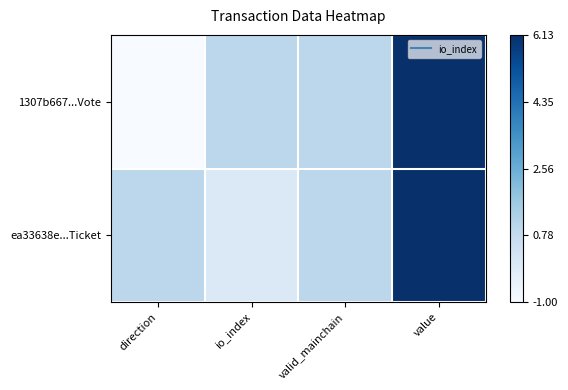

At how many categories does at least one series exceed 0?

4